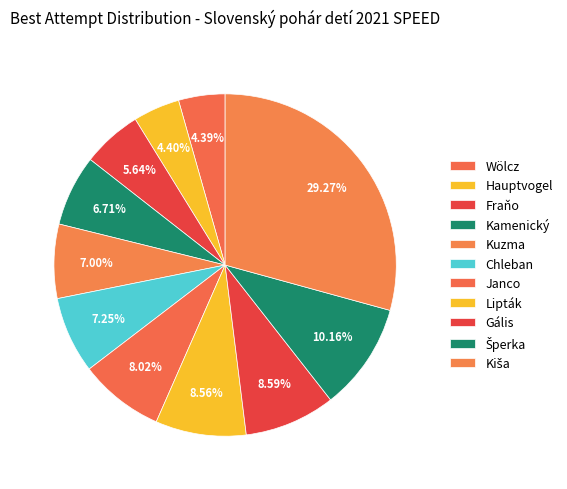

What percentage is the Kiša slice, to the nearest percent?

29%